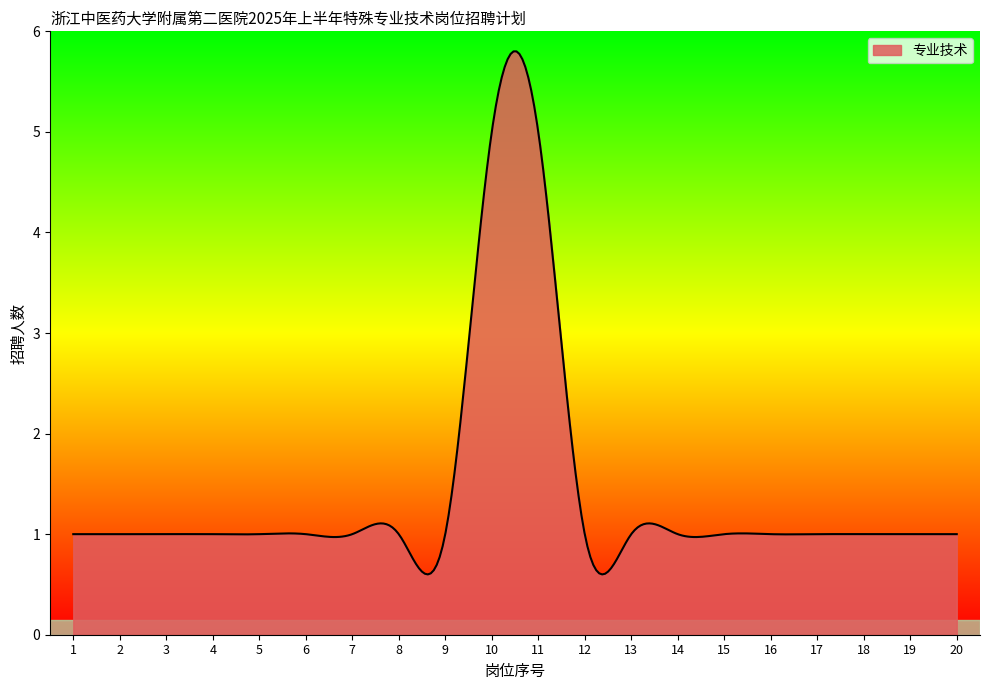

What is the greatest value displayed?

5.8